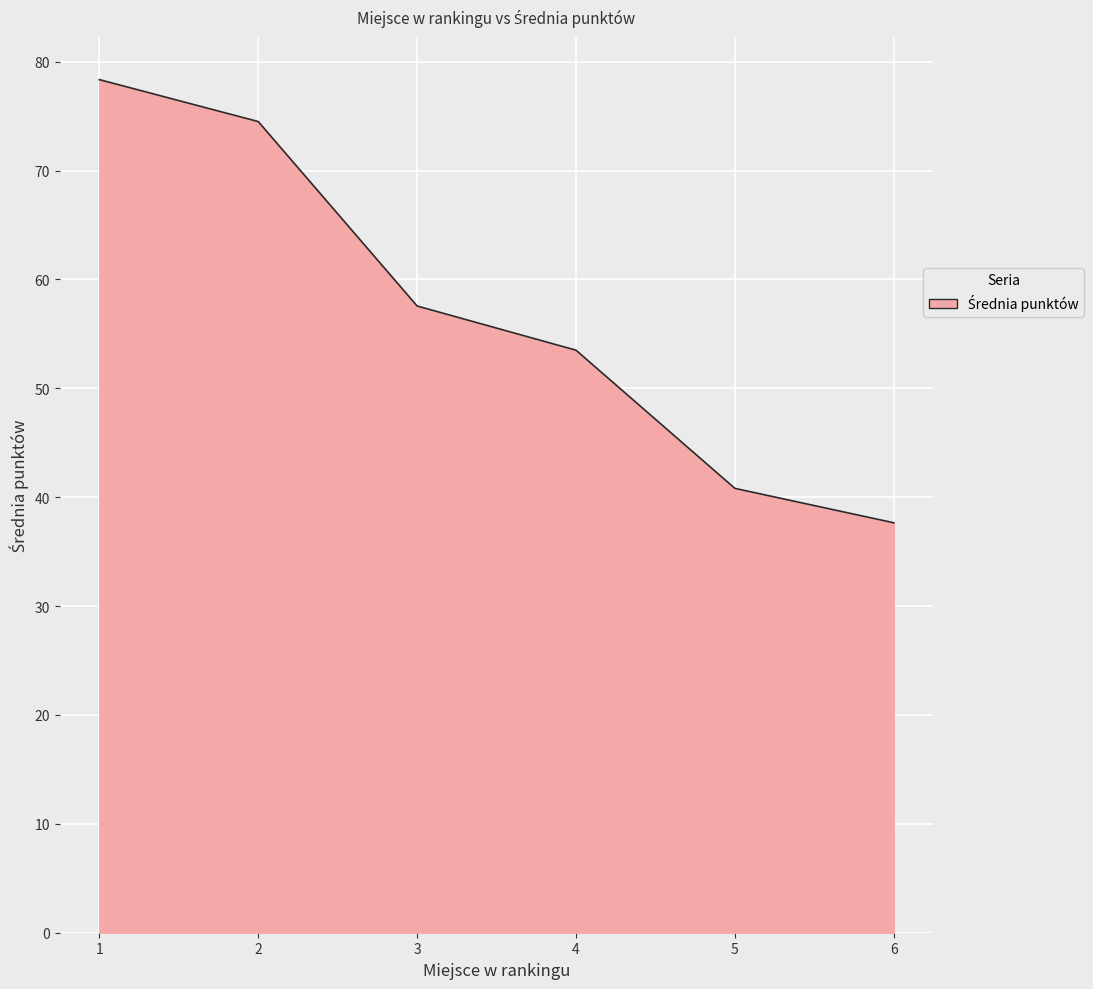

Is it true that the value at 1 is 78.3?

True